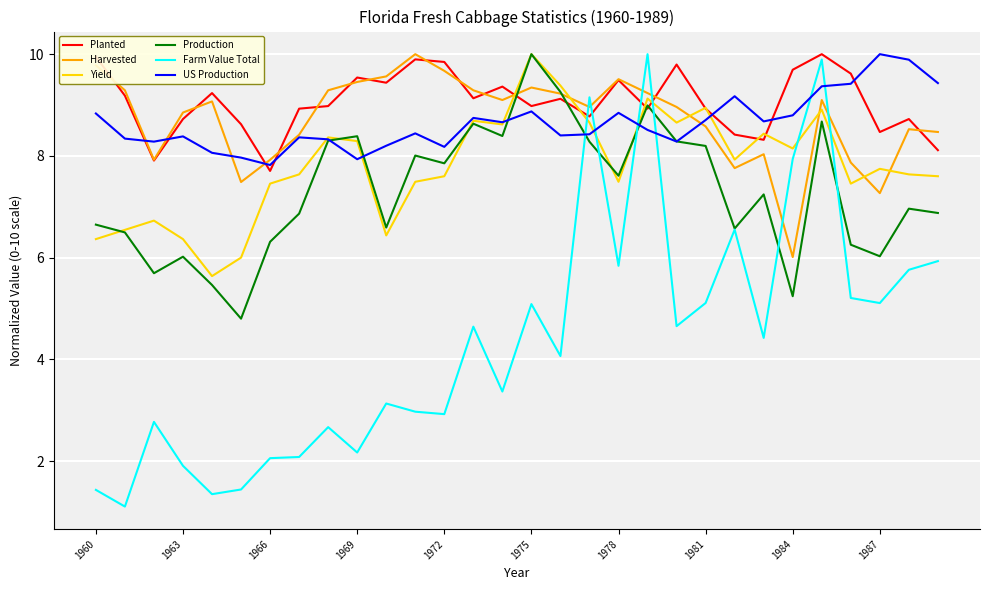

After their last crossing, which series has the higher values: Harvested or Farm Value Total?

Harvested